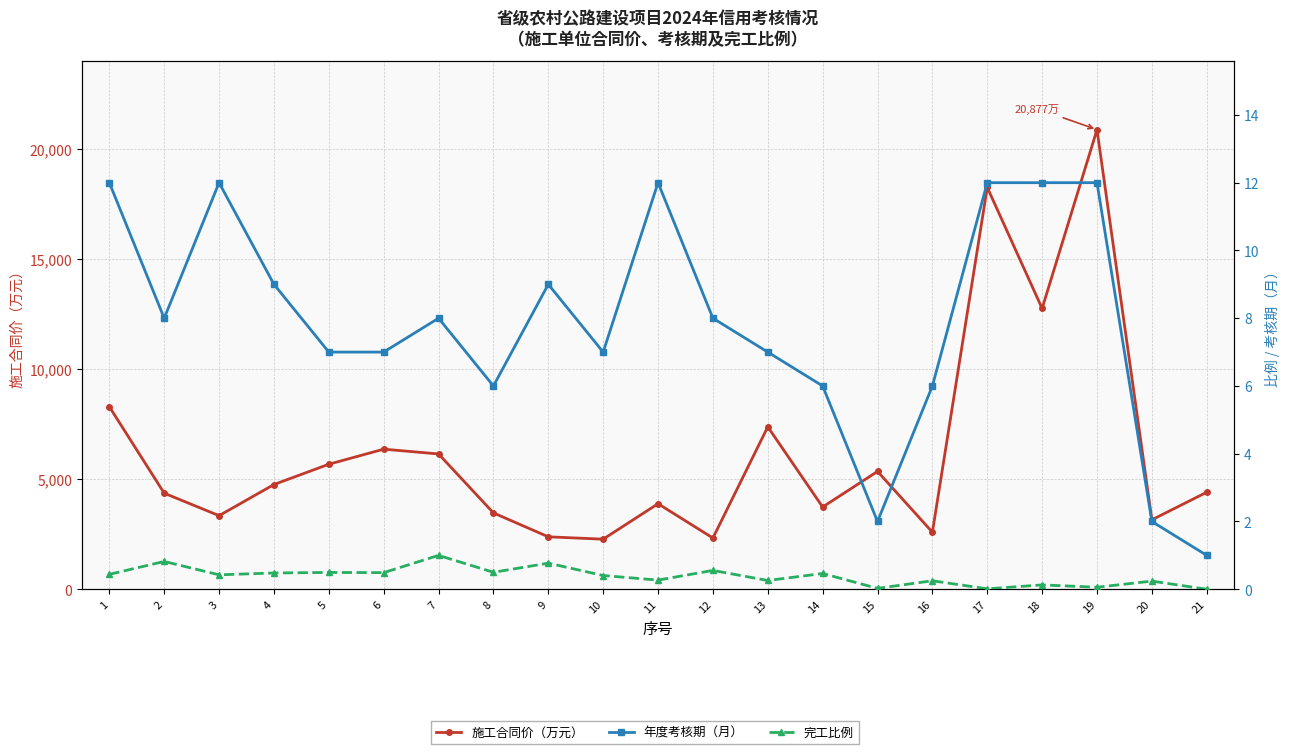

The 施工合同价（万元） series shows 5352.1 at 15. True or false?

True